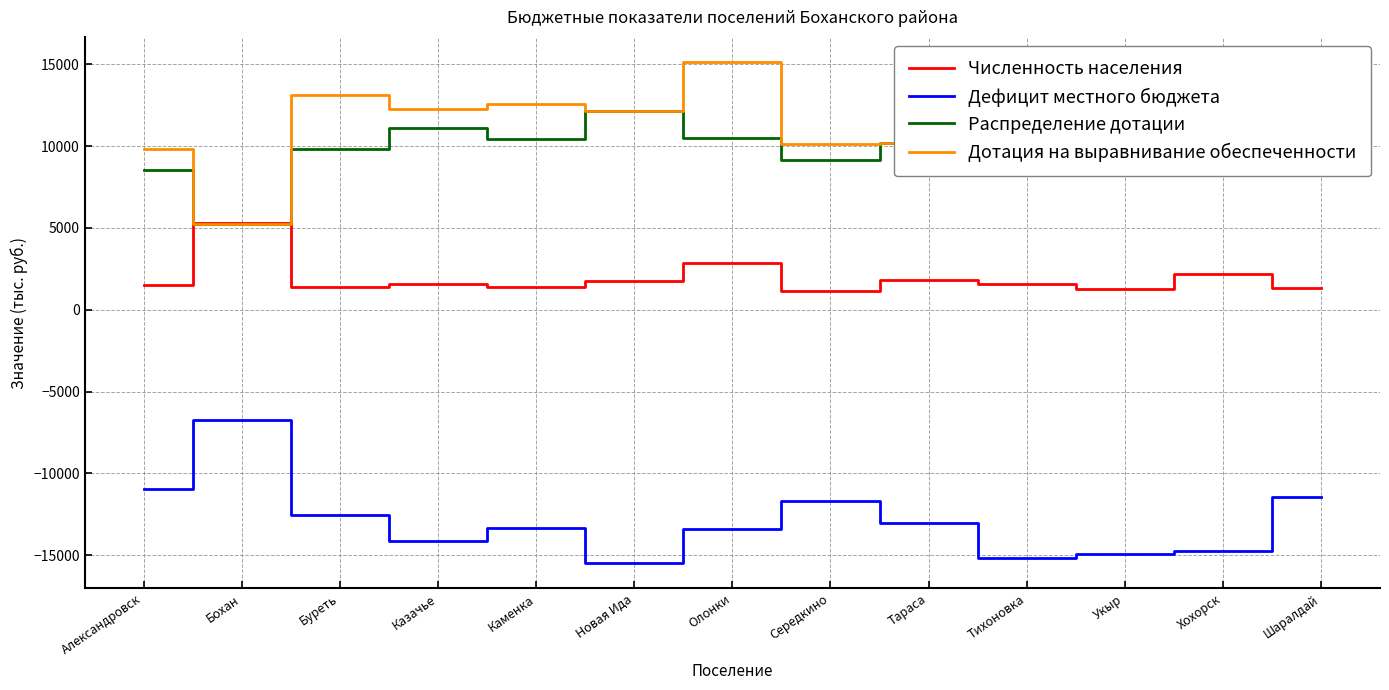

Does the chart have visible grid lines?

Yes